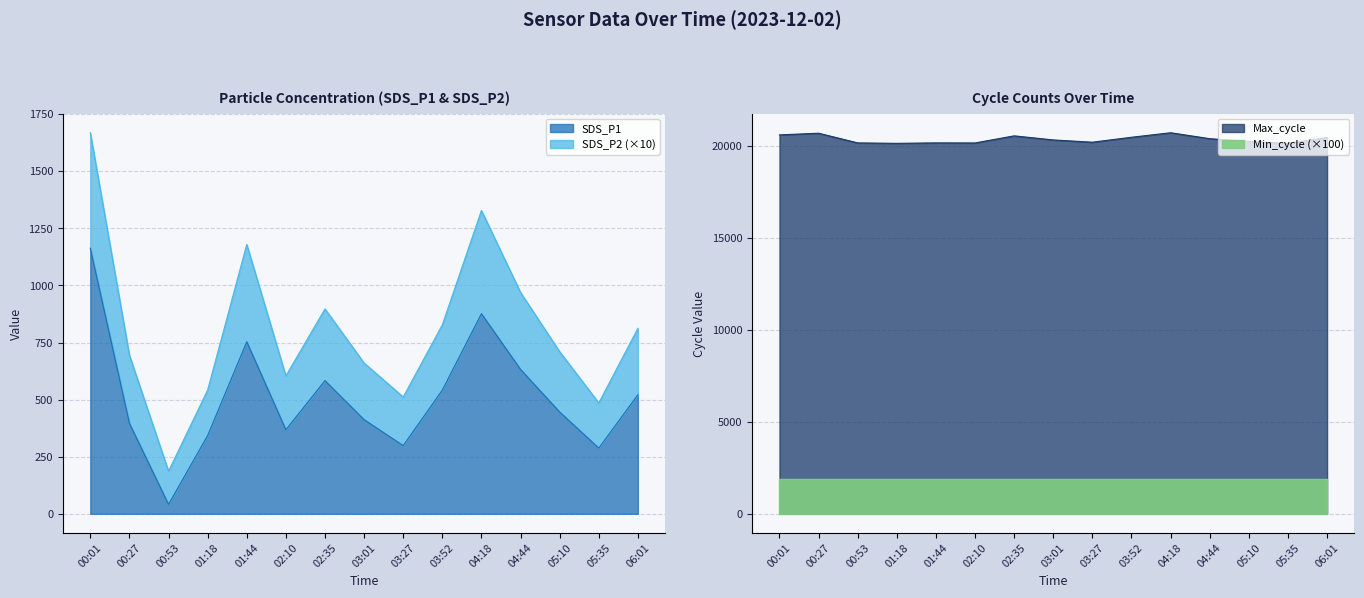

At which label is SDS_P2 closest to 927?

02:35